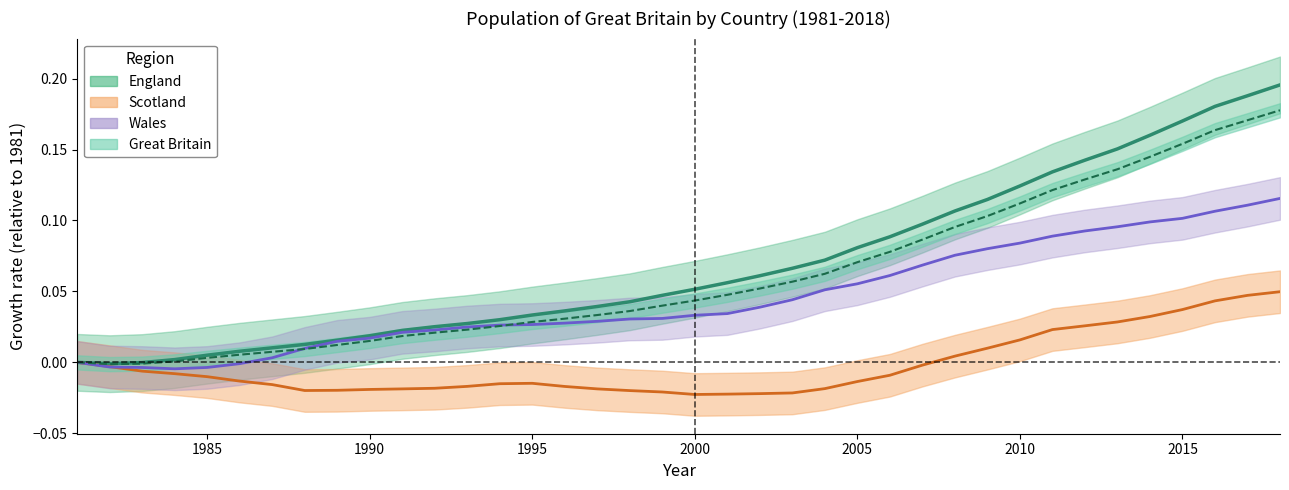

In Scotland, how many points are higher than both neighbors (excluding endpoints)?

1